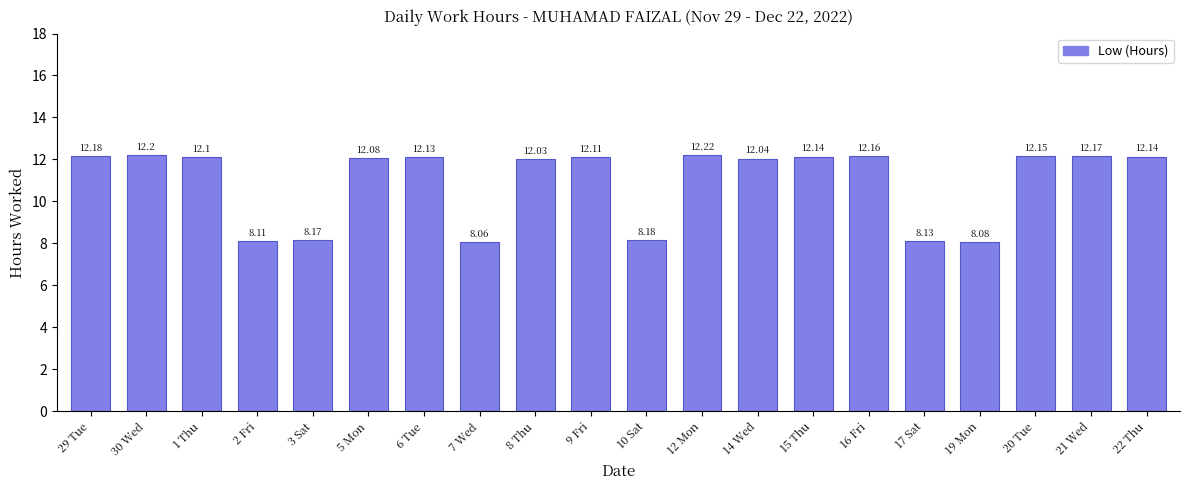

The value at 8 Thu is 12.0. True or false?

True